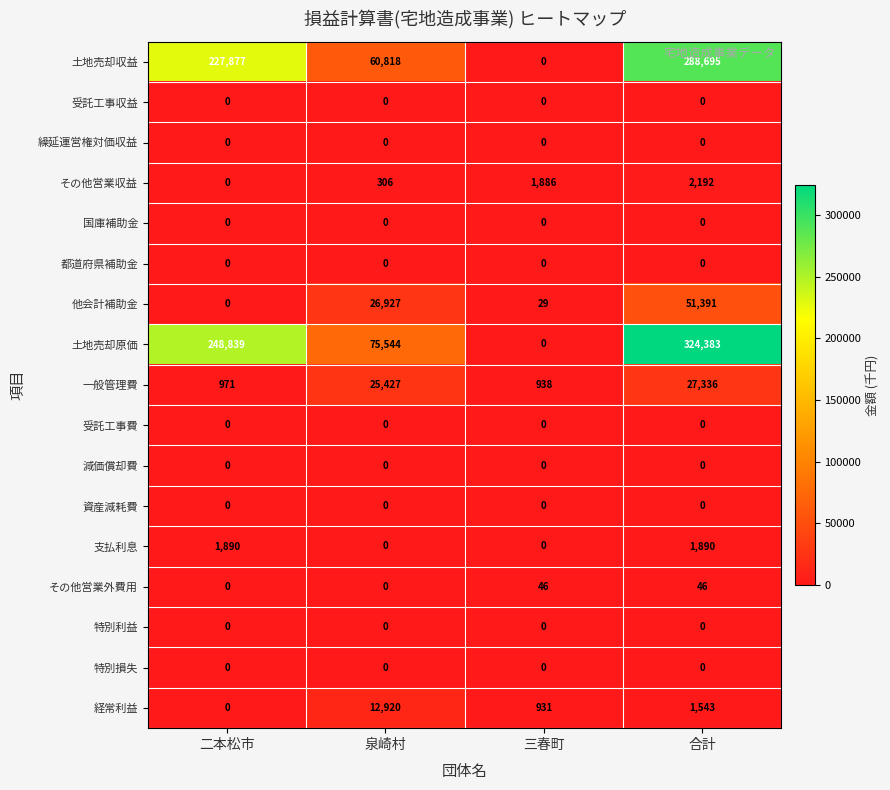

Which series changed the most between 泉崎村 and 合計?

土地売却原価